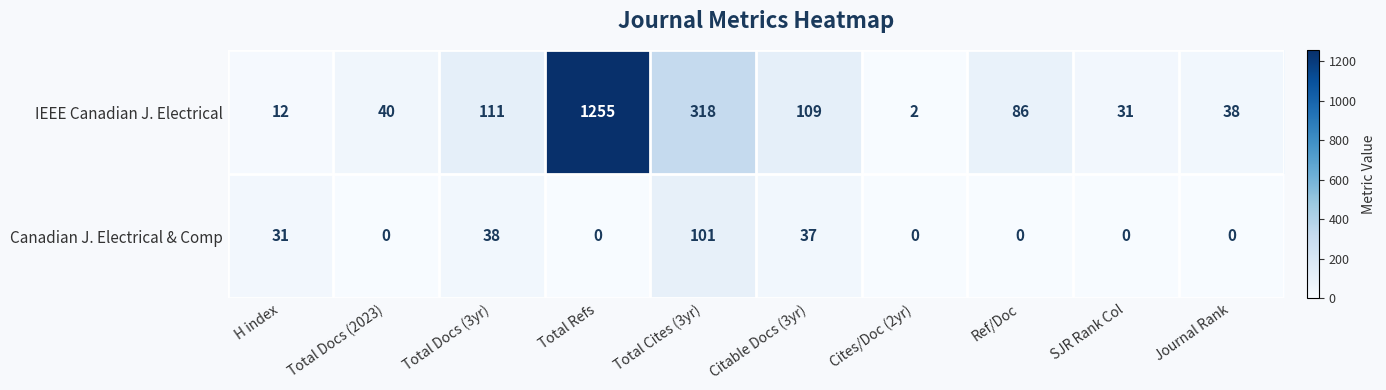

Read the IEEE Canadian J. Electrical value at SJR Rank Col.

31